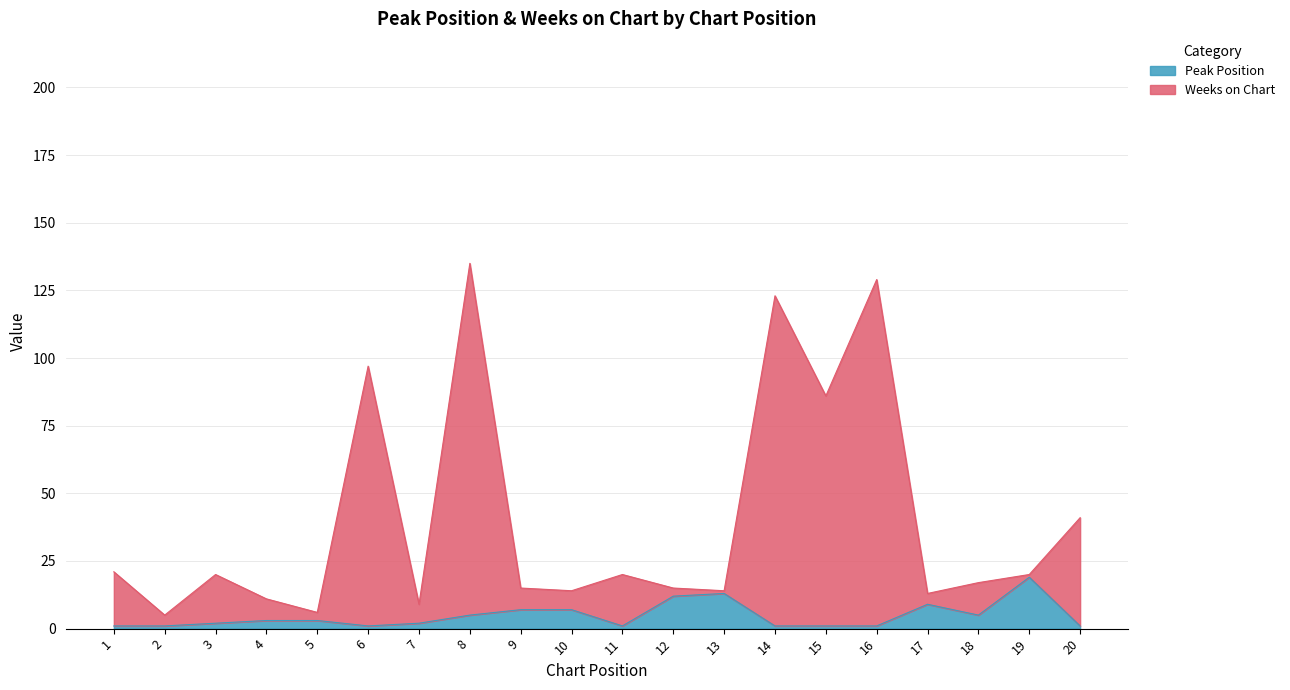

True or false: Peak Position and Weeks on Chart cross at least once.

False